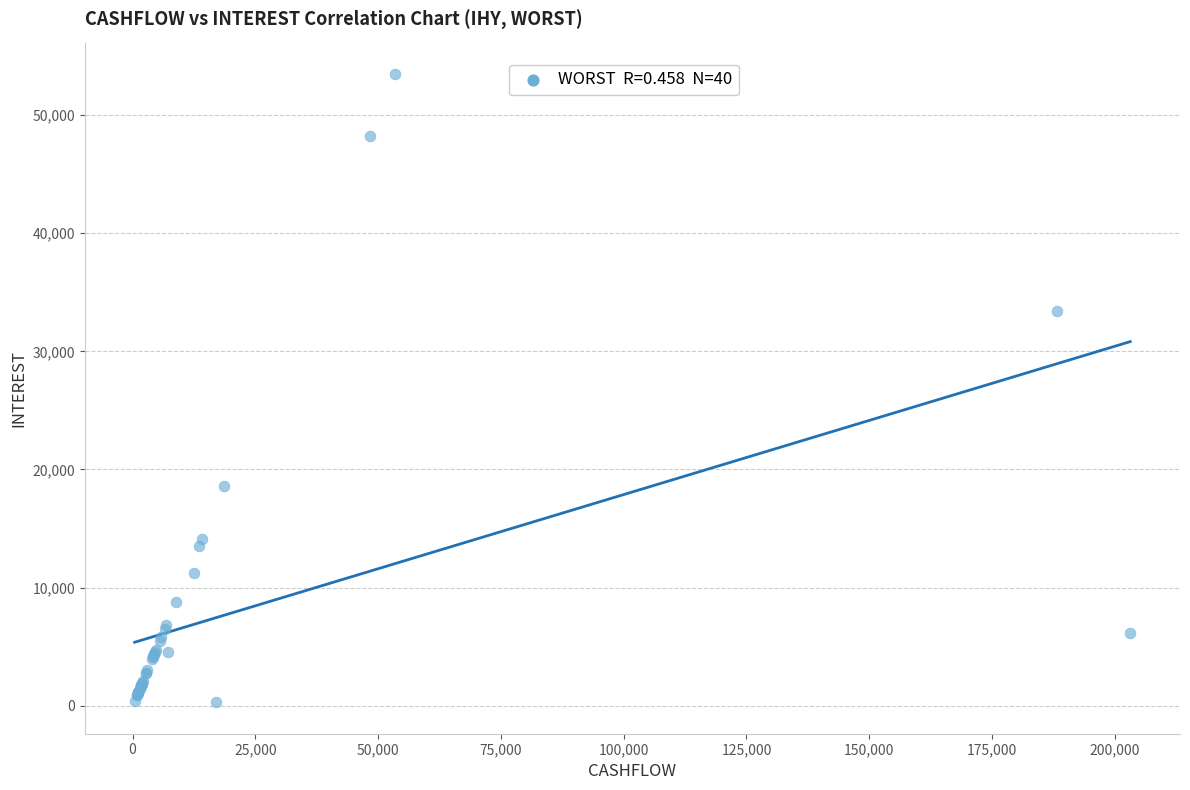

What Y value in the scatter plot is closest to 26882?

33395.3